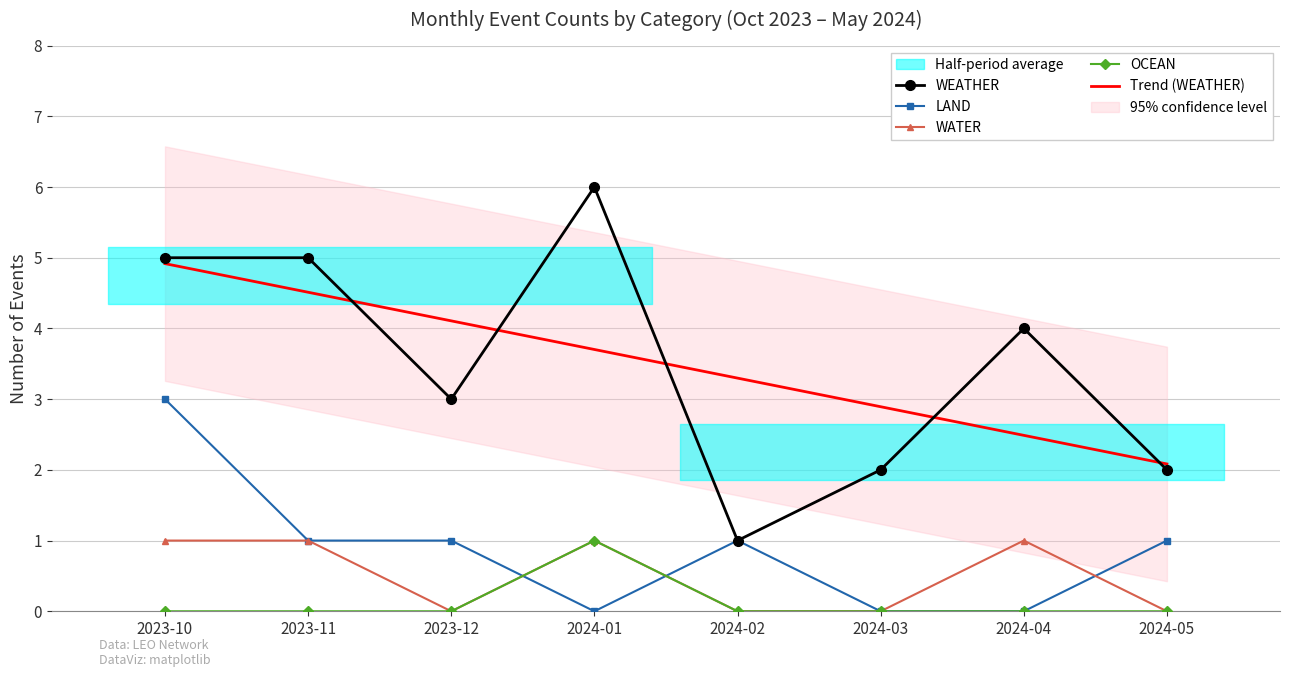

What is the label of the 2nd point from the right?

2024-04